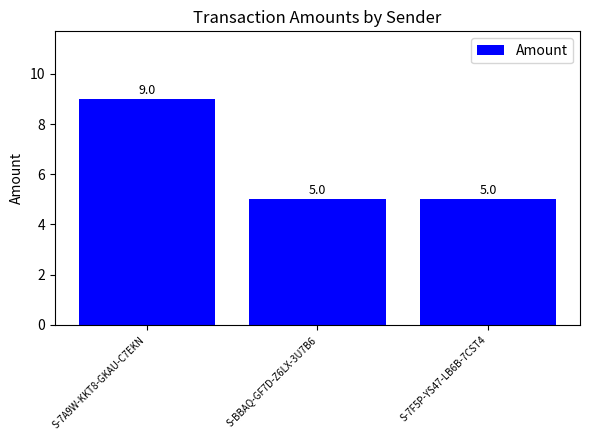

True or false: the data shows 8 at S-BBAQ-GF7D-Z6LX-3U7B6.

False